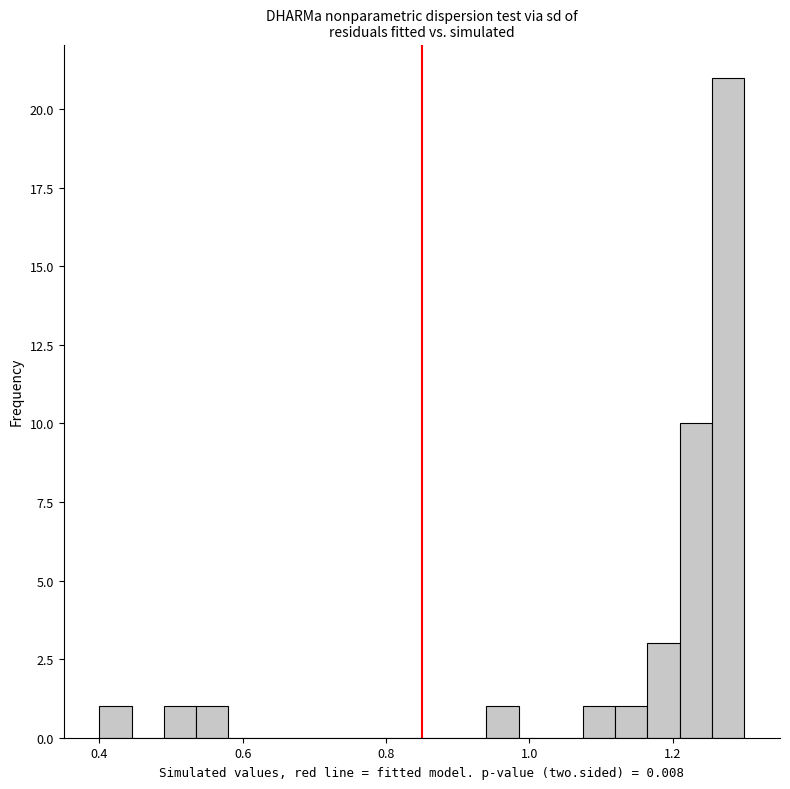

Around what value on the x-axis is the tallest bar? Give the approximate position of its centre, as read against the axis.

1.28